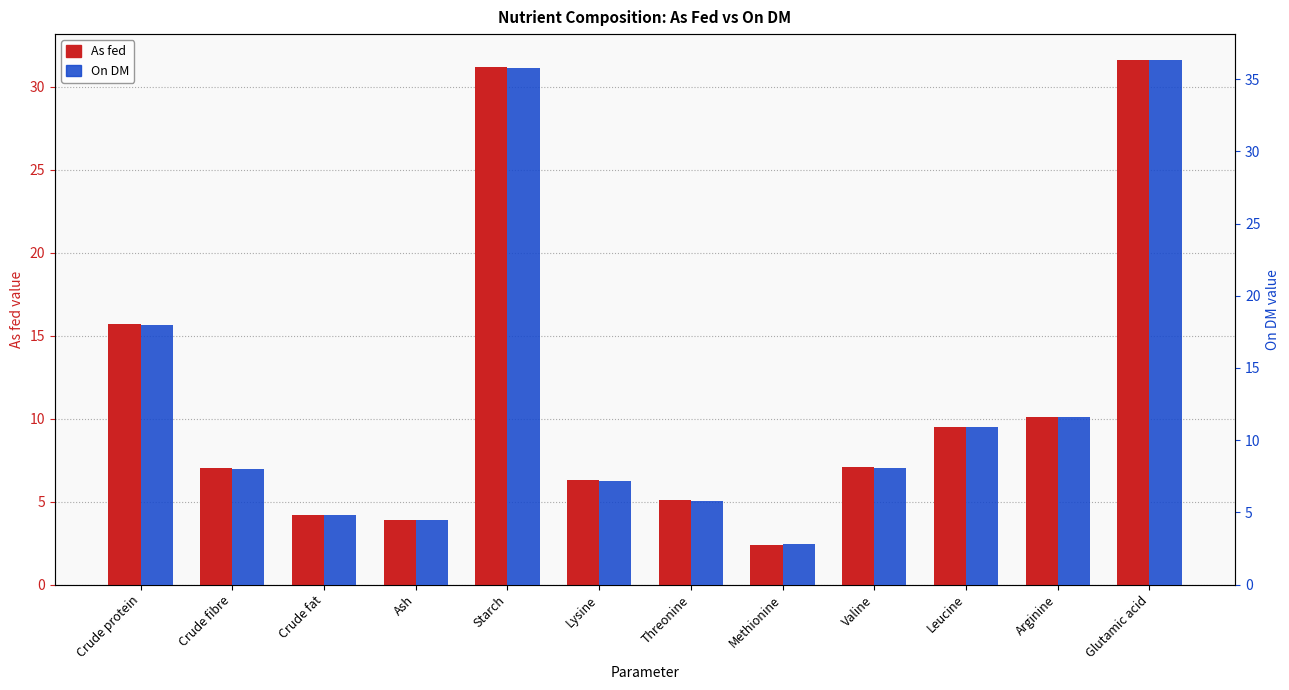

Between Glutamic acid and Starch, which is larger?

Glutamic acid